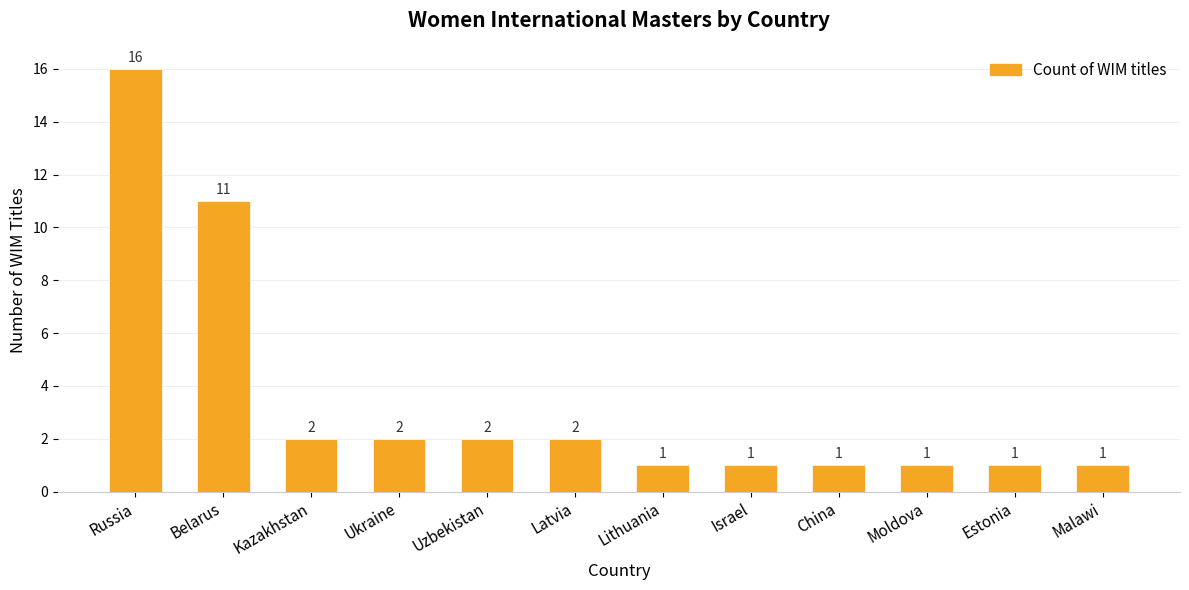

How many series are shown in this chart?

1